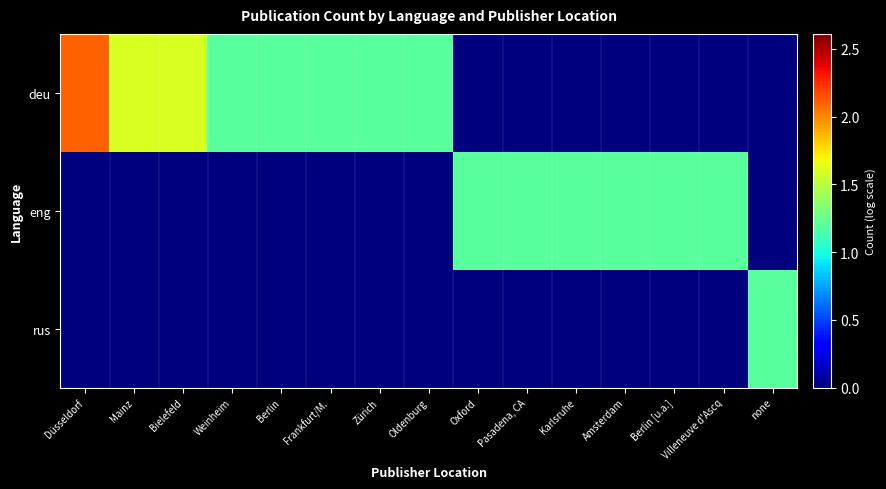

How many categories are shown in the chart?

15